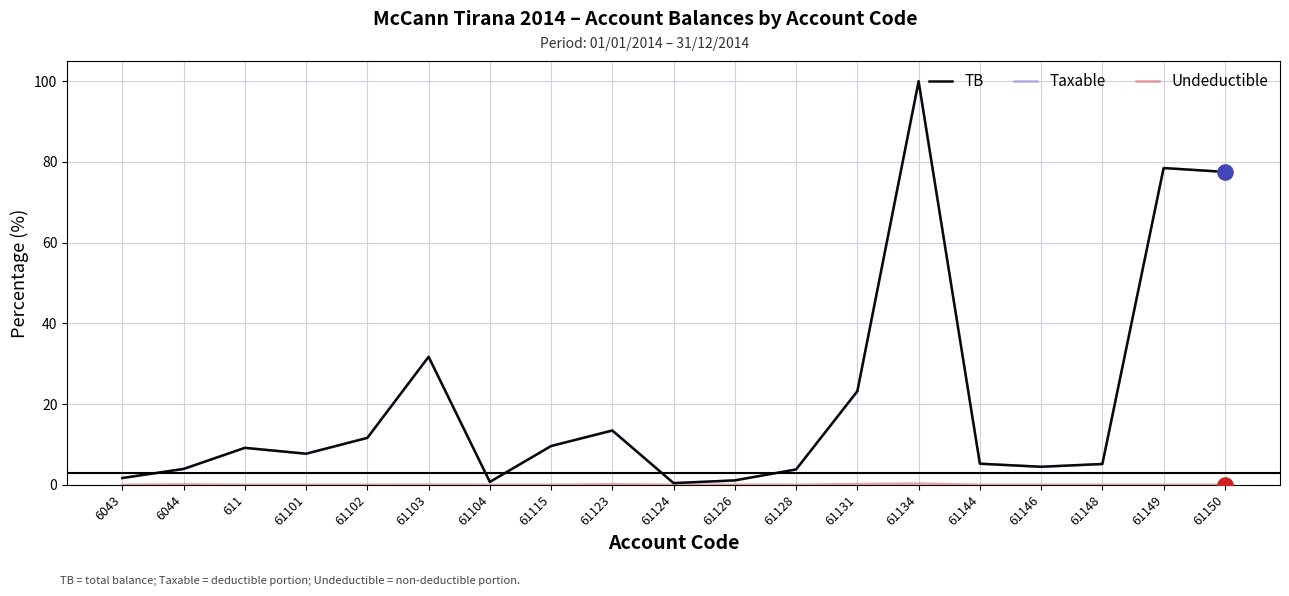

What is the difference between the highest and lowest values at 61146?

4.5